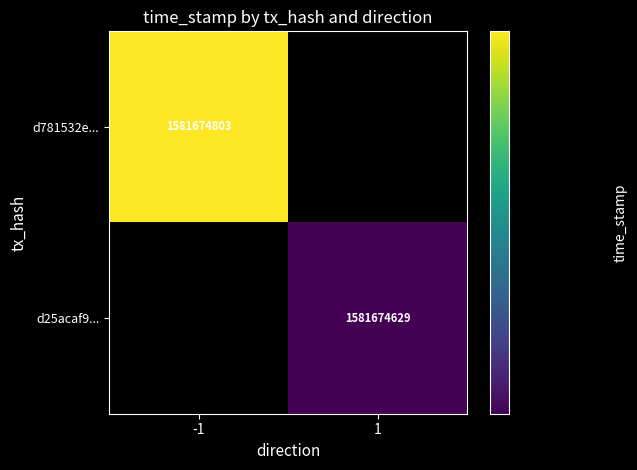

Reading left to right, transcribe all the data shown in this chart.

d781532efba528af9efcd998afd2ba9071c96c3: -1	1581674803
d25acaf9e54ddd53d210af80d5552c8dc25385f: 1	1581674629